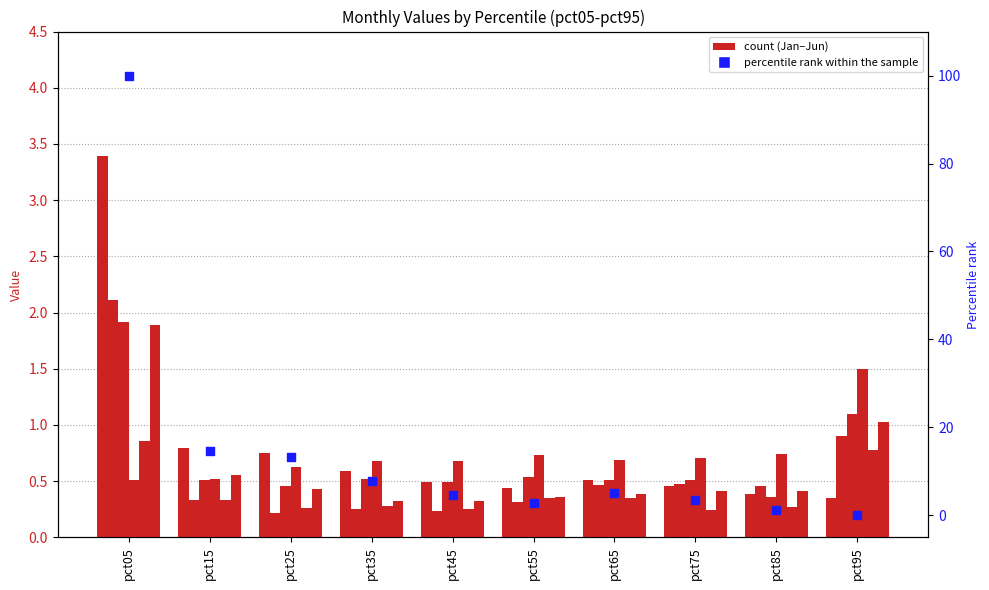

Is the value of Feb at pct75 greater than the value of Jan at pct15?

No